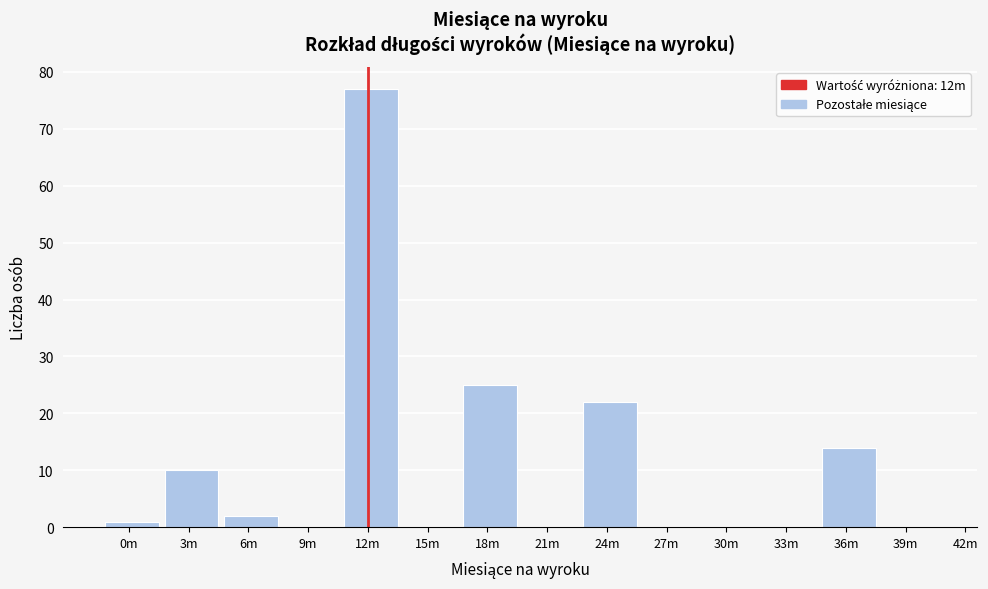

Reading left to right, transcribe all the data shown in this chart.

0m=1	3m=10	6m=2	9m=0	12m=77	15m=0	18m=25	21m=0	24m=22	27m=0	30m=0	33m=0	36m=14	39m=0